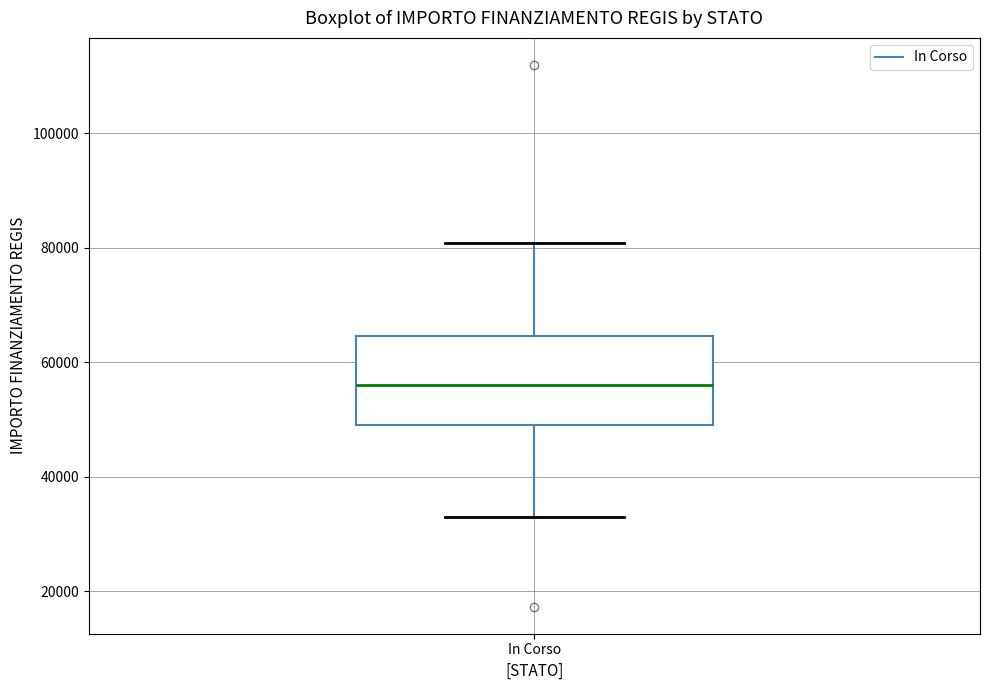

Where does the upper whisker of the box for In Corso end on the y-axis? The values are not printed on the chart, so give them approximately, as read against the axis.

80000